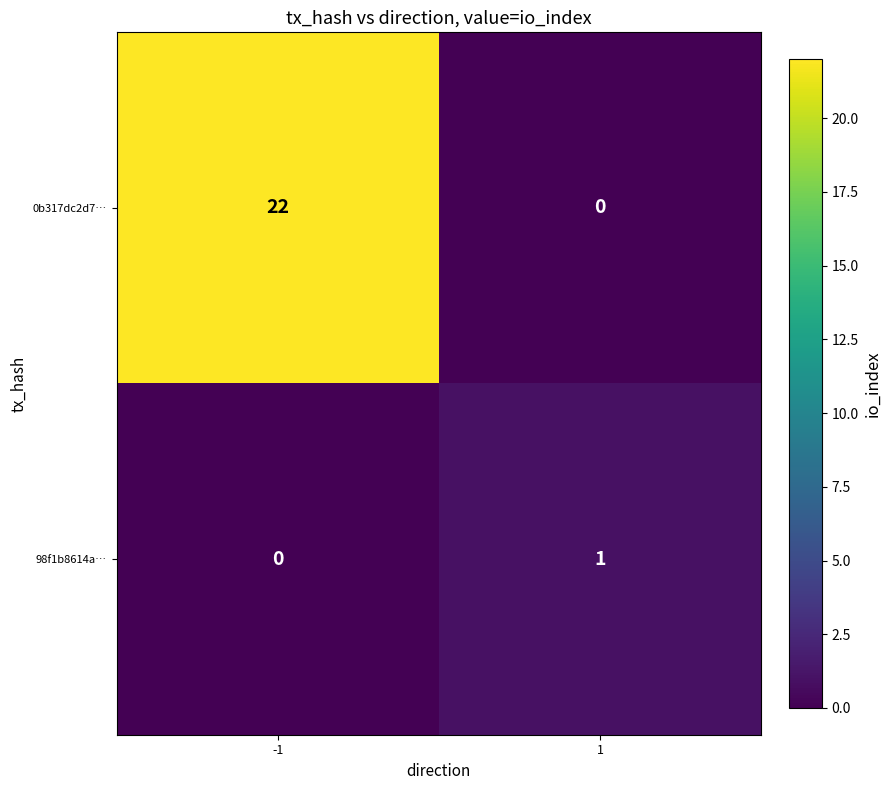

What is the difference between the 0b317dc2d7… values at -1 and 1?

22